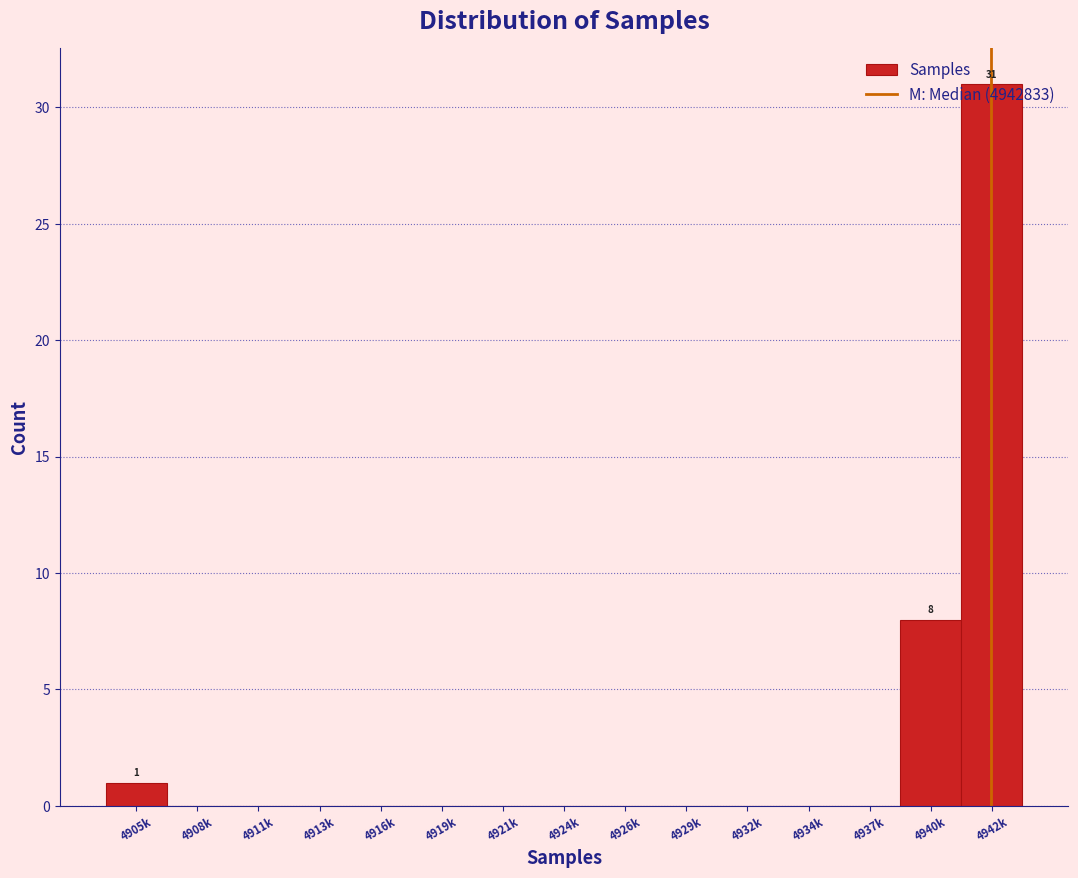

What is the maximum value shown in the chart?

31